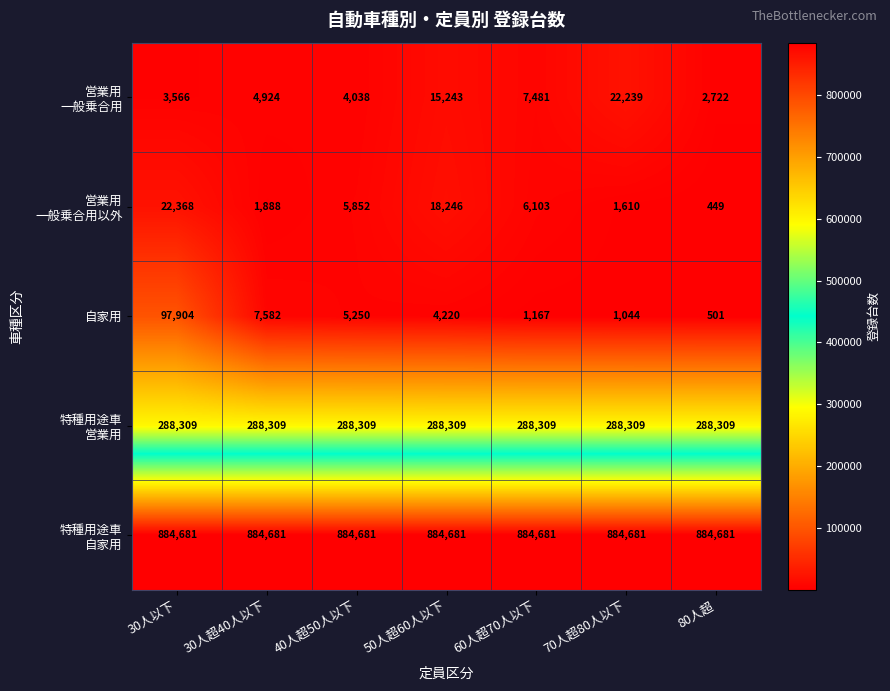

True or false: 自家用 has a value of 7582 at 30人超40人以下.

True